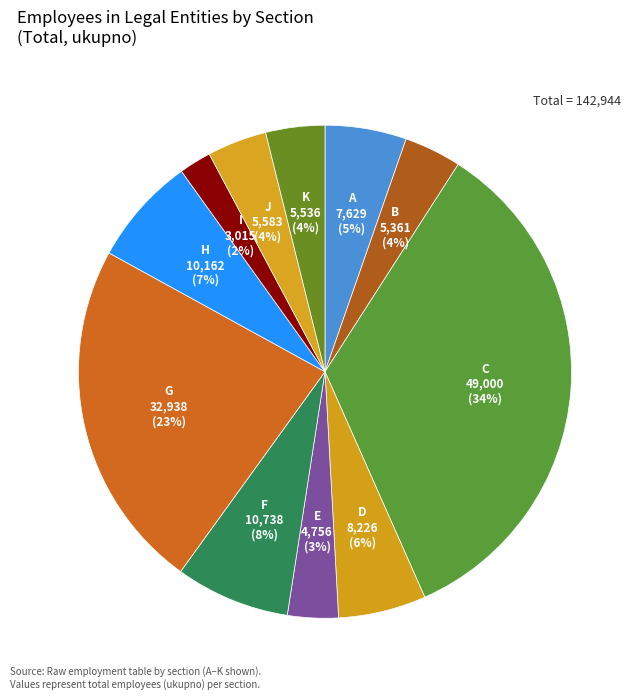

Count the number of slices in the pie.

11